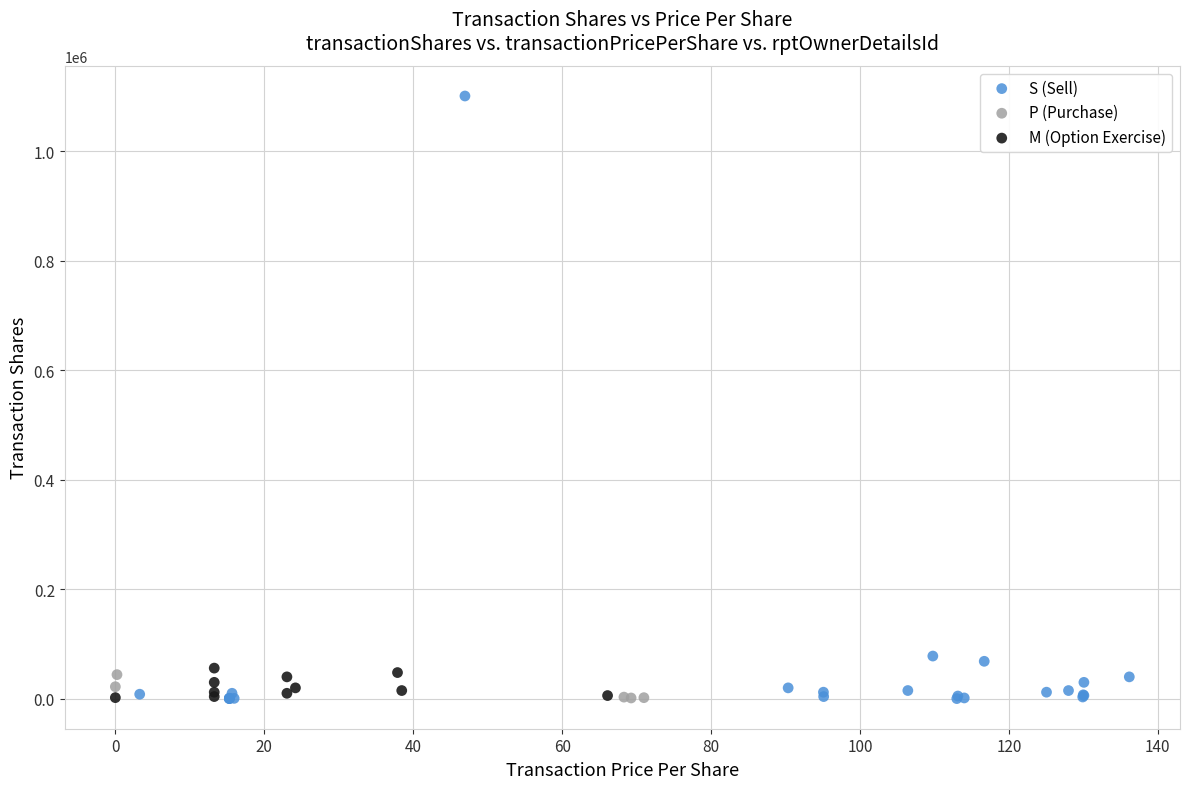

What are all the series names shown in the legend?

S (Sell), P (Purchase), M (Option Exercise)